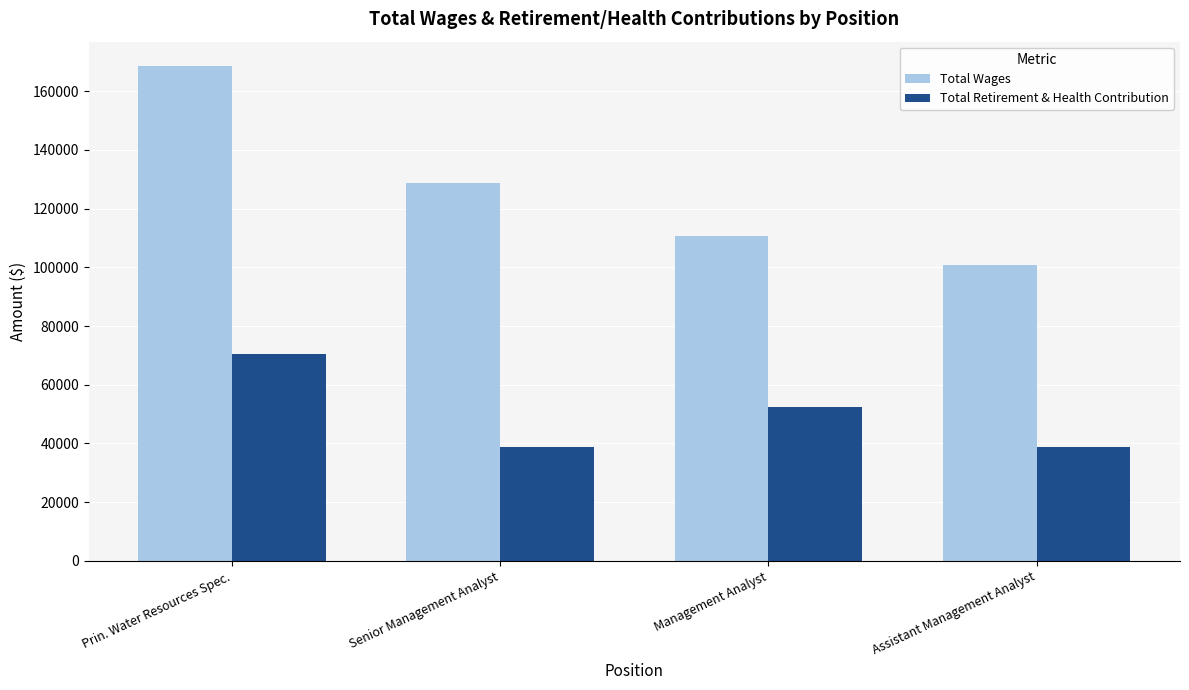

What is the sum of all Total Wages values?

508542